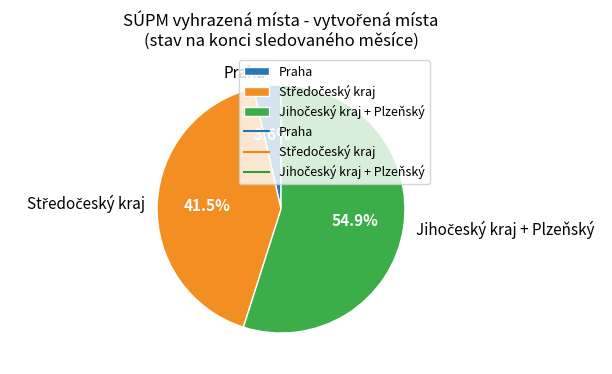

Does any single category account for the majority?

Yes